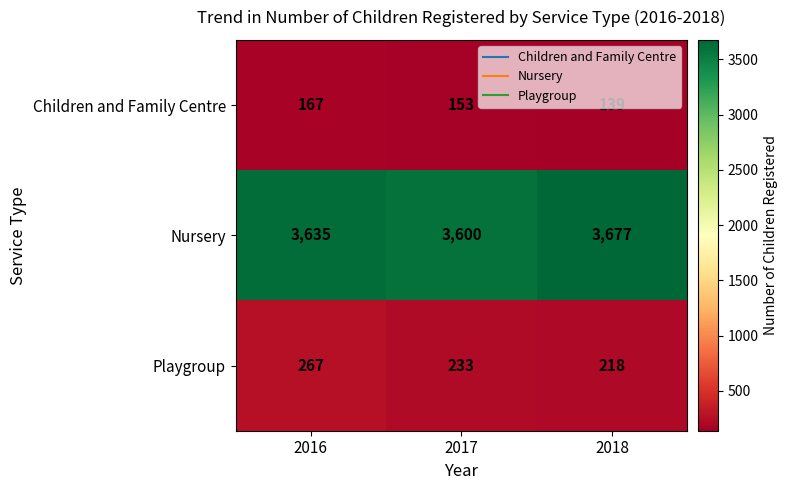

Where is Children and Family Centre nearest to the value 153?

2017